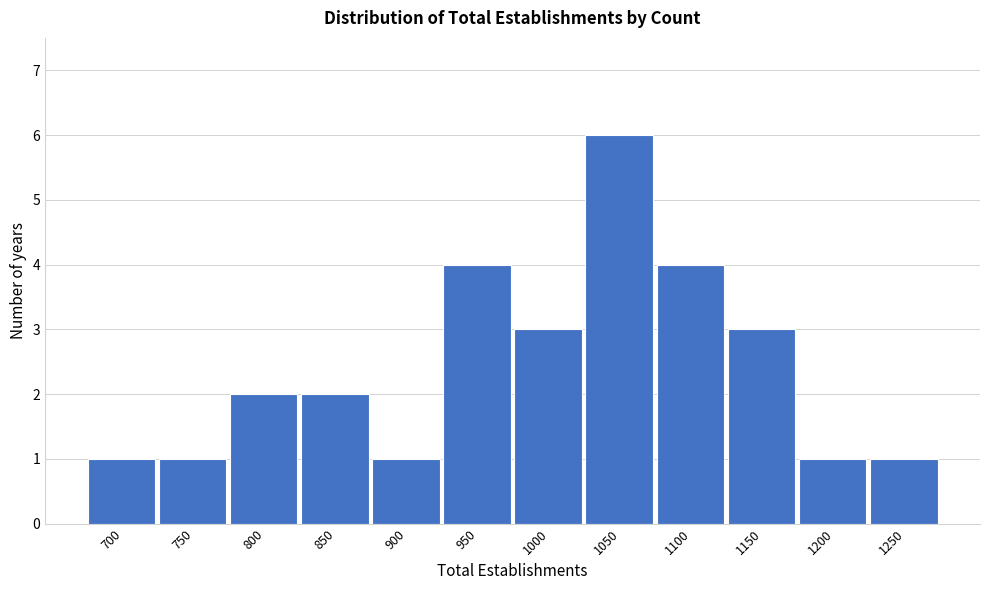

Reading left to right, extract all data points from this chart.

1	1	2	2	1	4	3	6	4	3	1	1